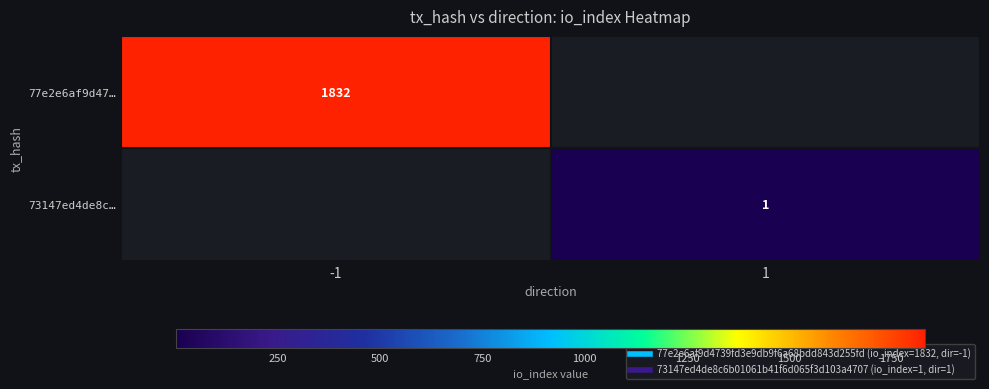

What is the maximum value for 77e2e6af9d47…?

1832.0